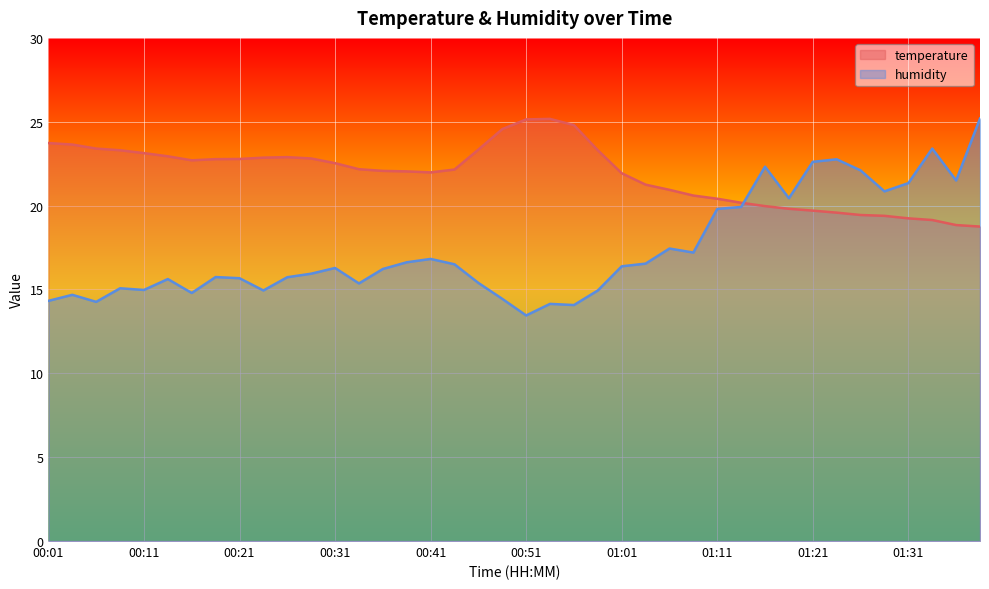

Which series has the largest range (max minus min)?

humidity